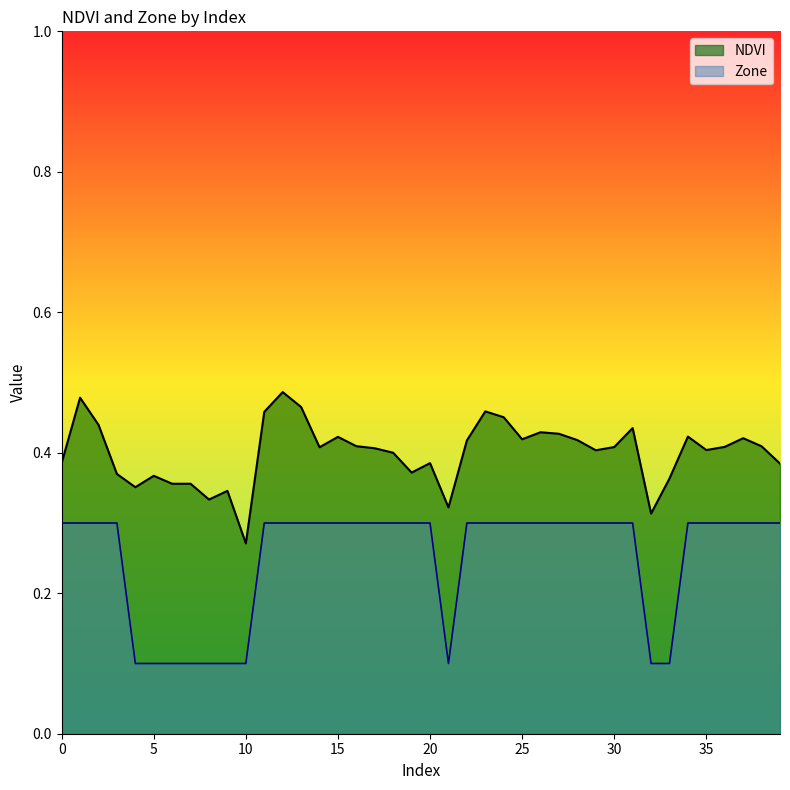

The value of NDVI at 9 is 0.3. True or false?

True